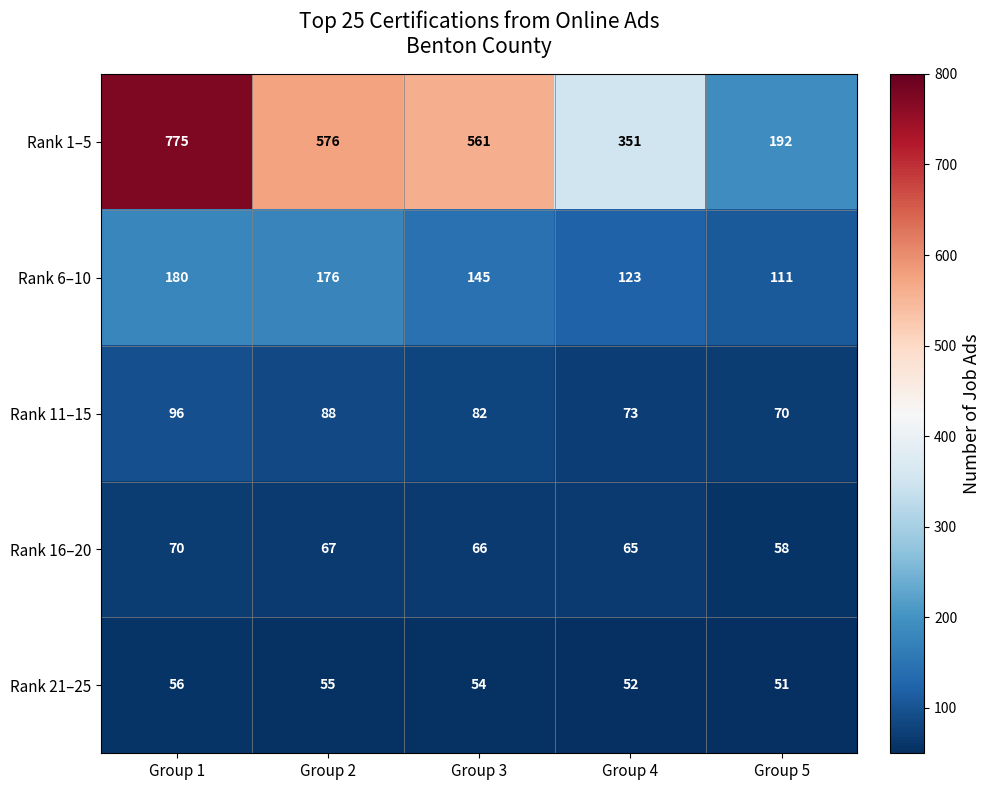

Between Group 1 and Group 2, which series saw the biggest shift?

Rank 1–5